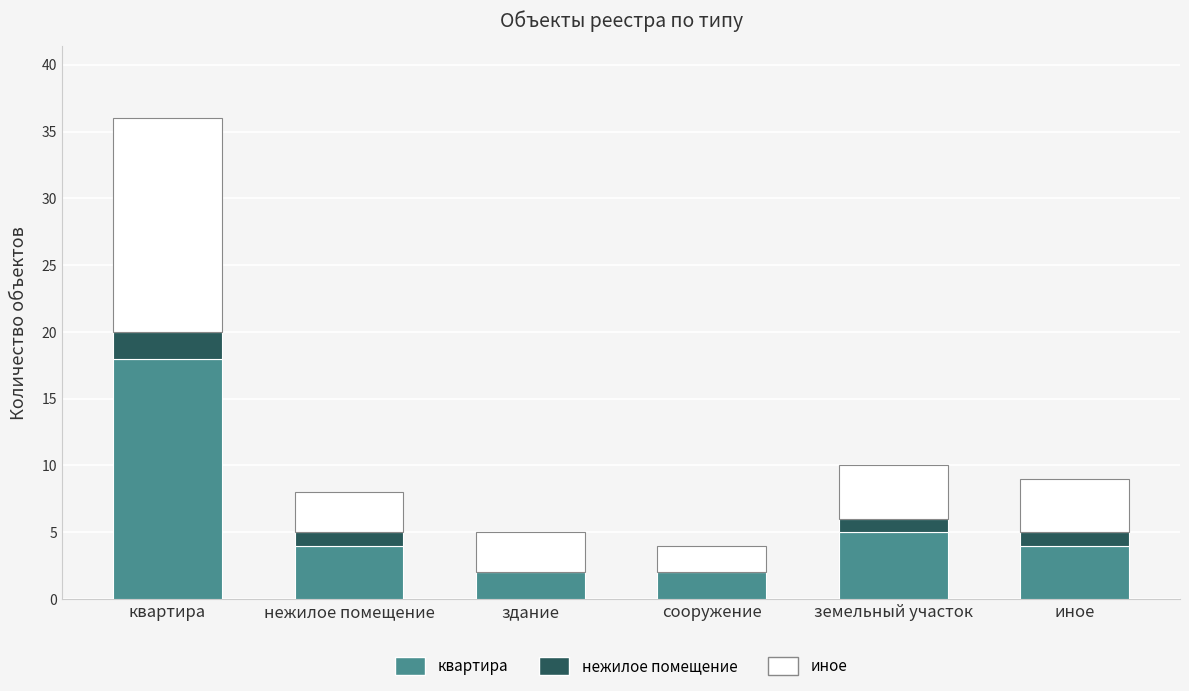

What is the sum of all квартира values?

35